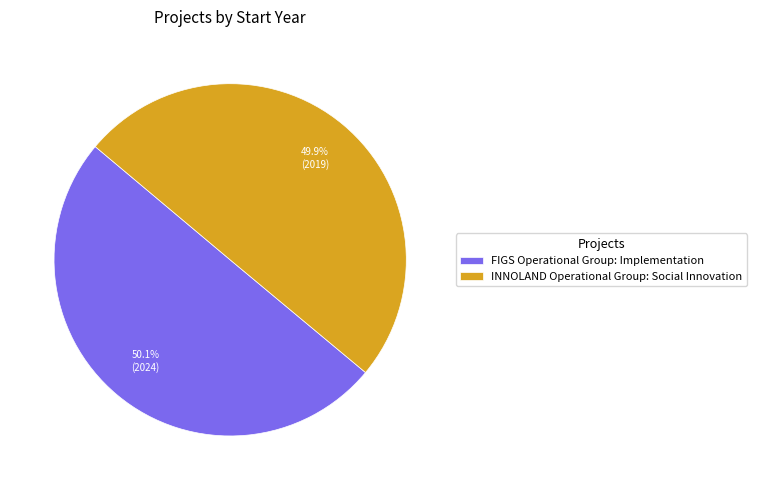

True or false: FIGS Operational Group: Implementation accounts for 50% of the total.

True